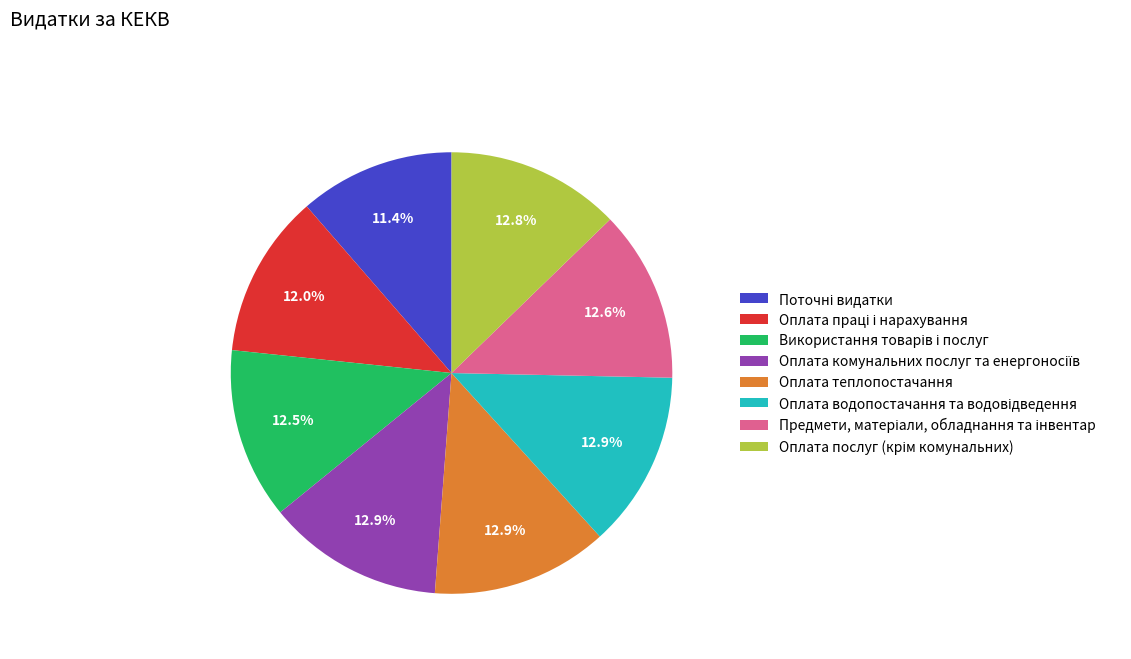

Is there a majority slice in this chart?

No